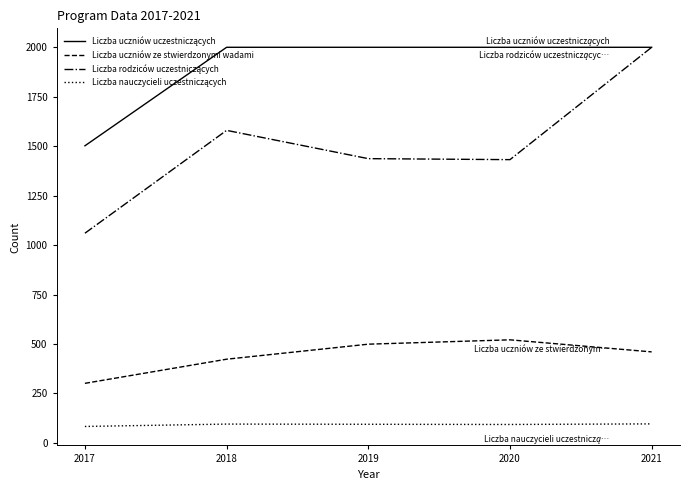

What is the maximum value shown in the chart?

2000